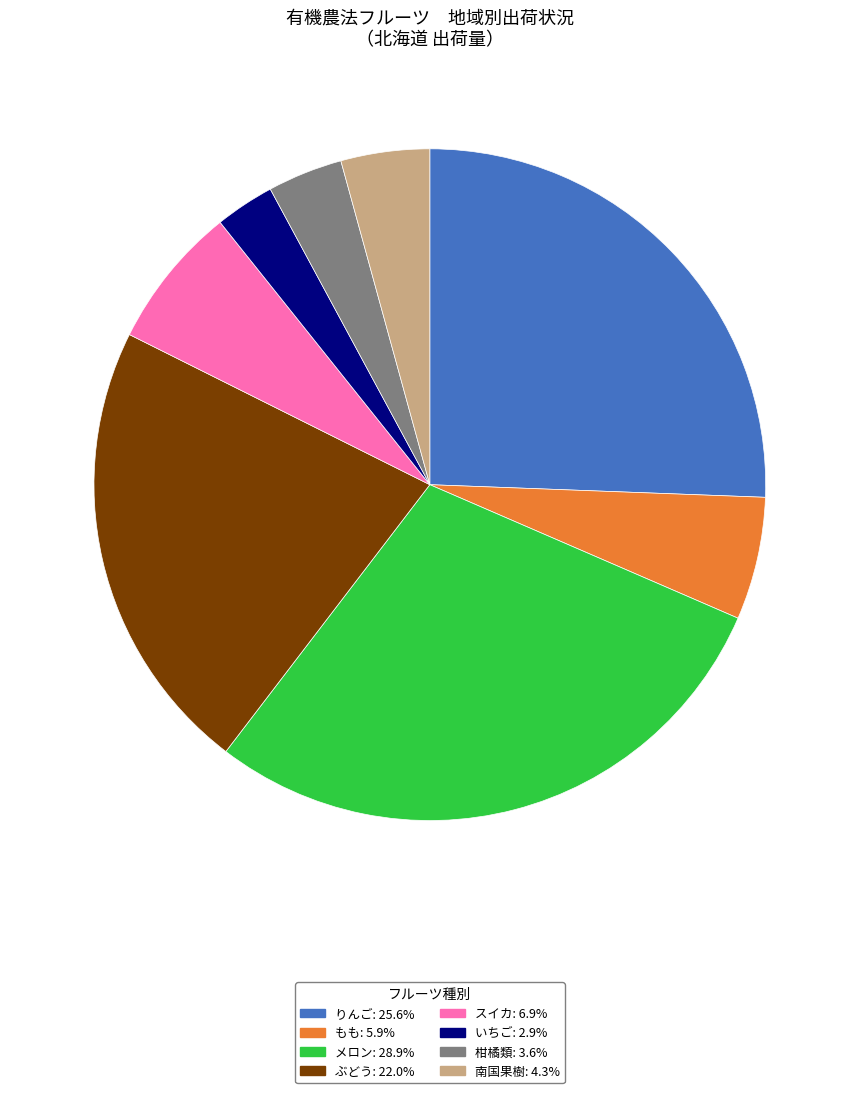

Is there a majority slice in this chart?

No